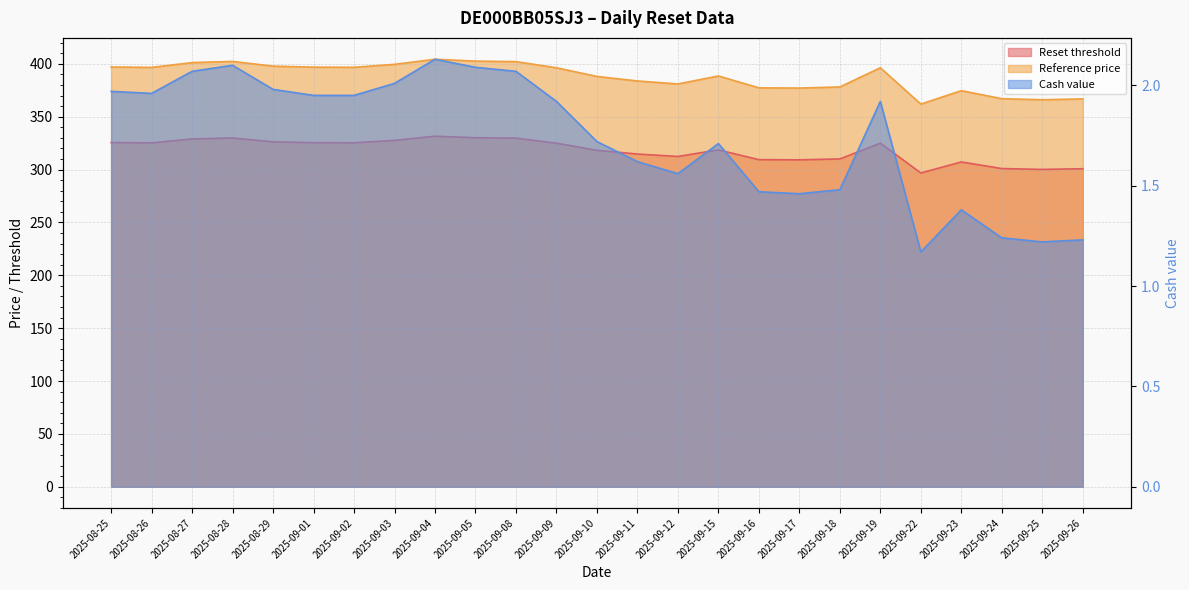

How many lines are shown in the chart?

3